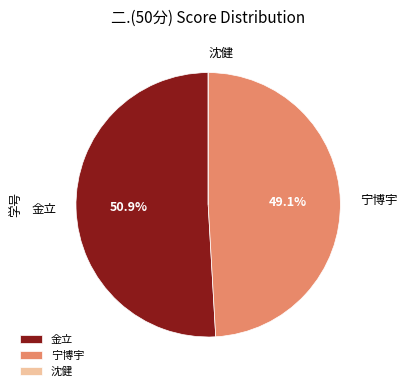

What is the ratio of the value at 金立 to the value at 宁博宇?

1.0